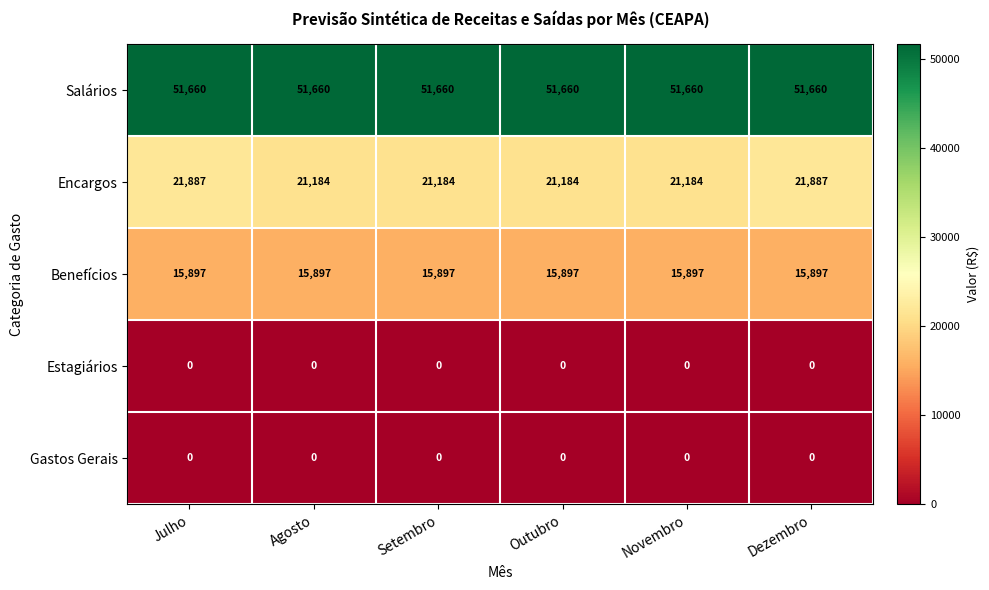

The value of Encargos at Dezembro is 35516. True or false?

False